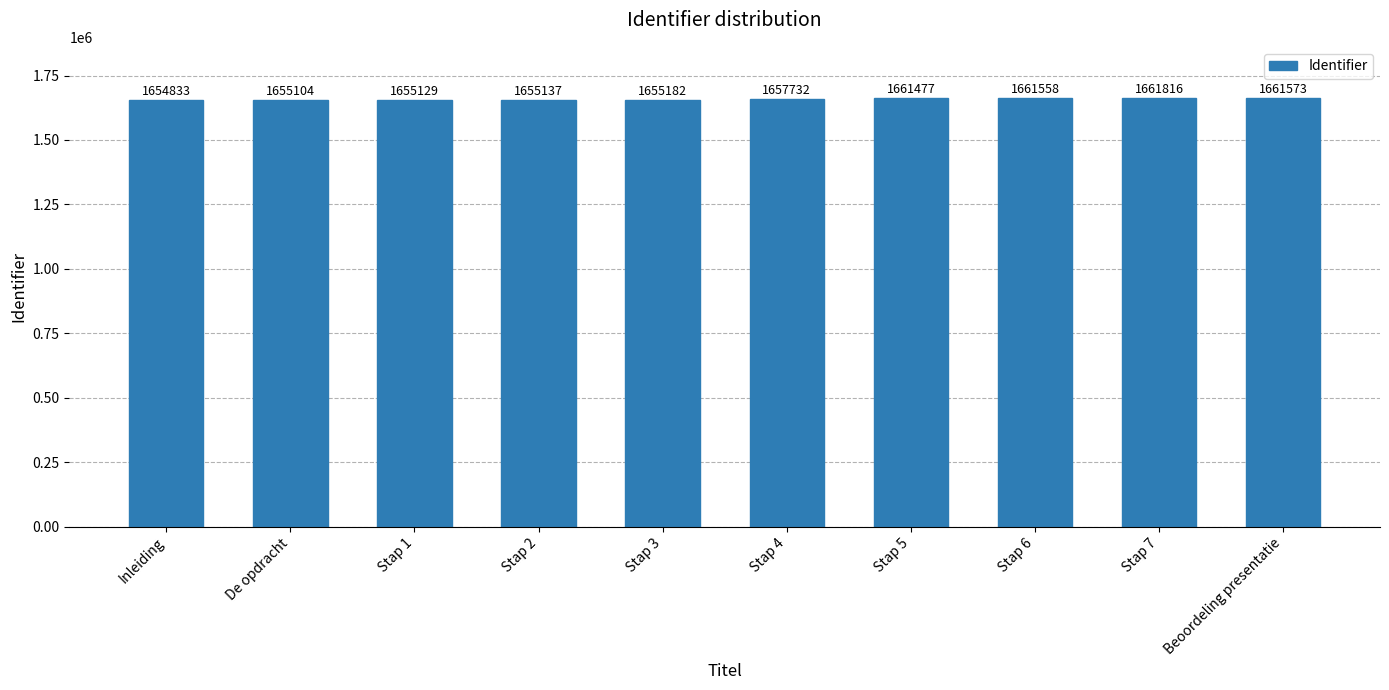

Read the value at Stap 7, to the nearest 10.

1661820